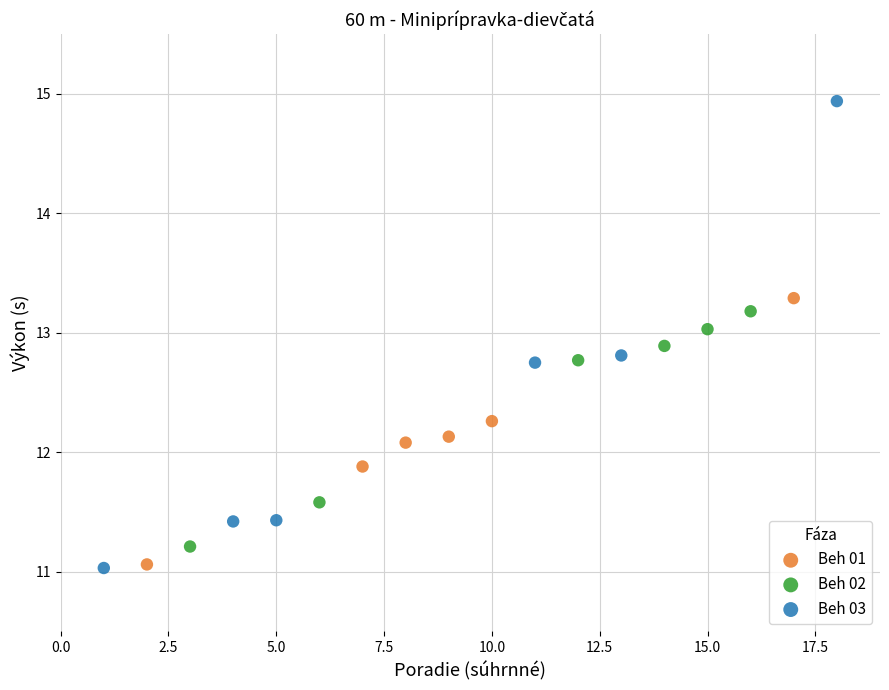

Which series contains the highest Y value?

Beh 03